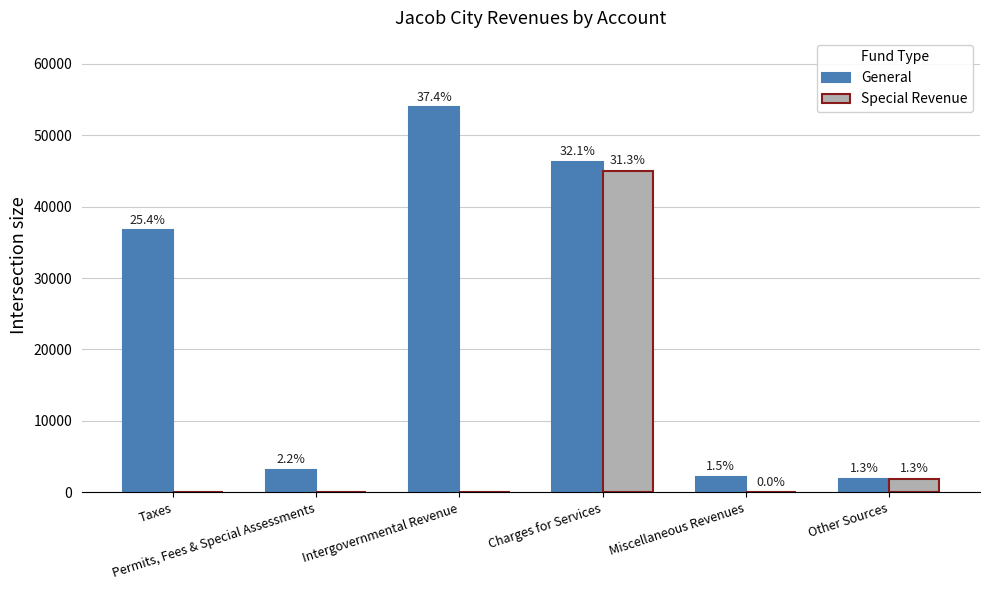

What is the label of the 4th bar from the left?

Charges for Services